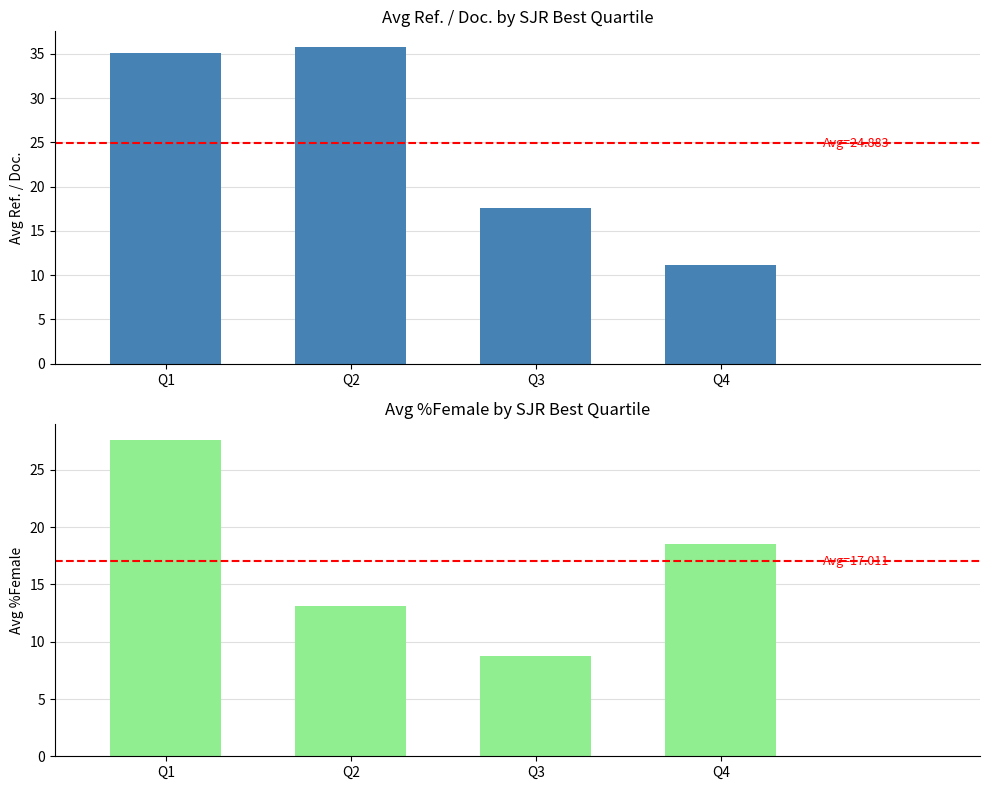

List the labels in order of Avg %Female value, largest first.

Q1, Q4, Q2, Q3